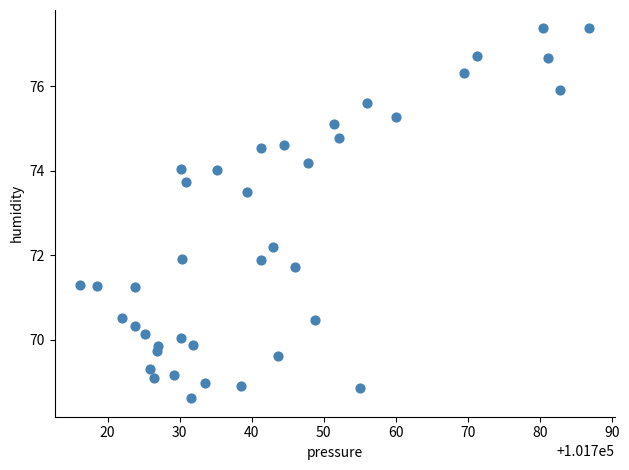

What is the range of X values (max minus min)?

70.7